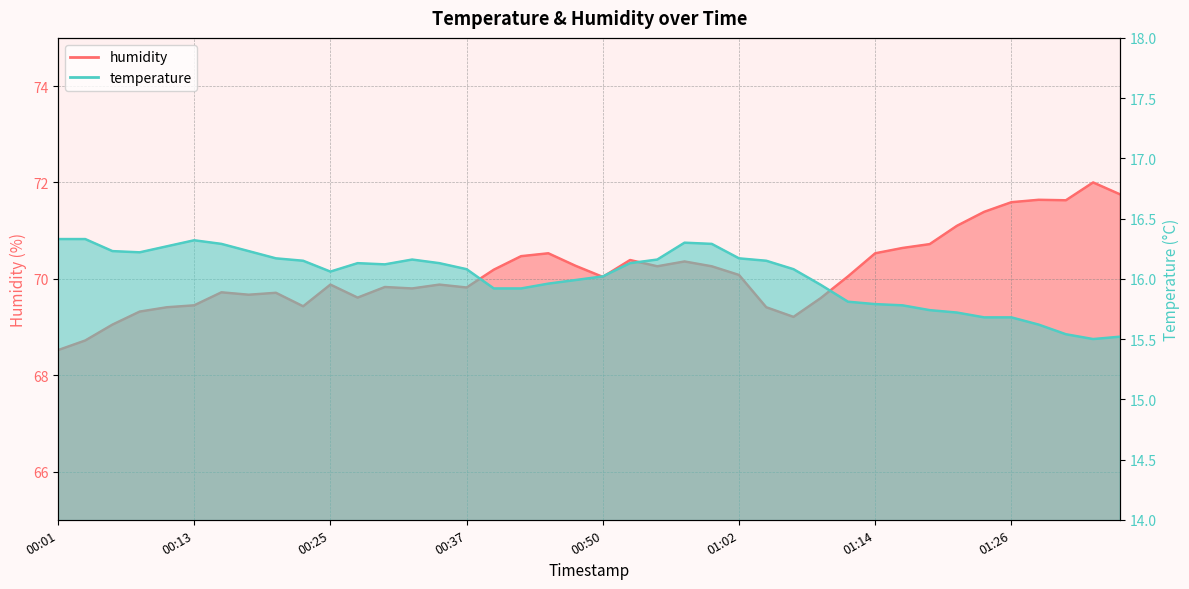

How many lines are shown in the chart?

2